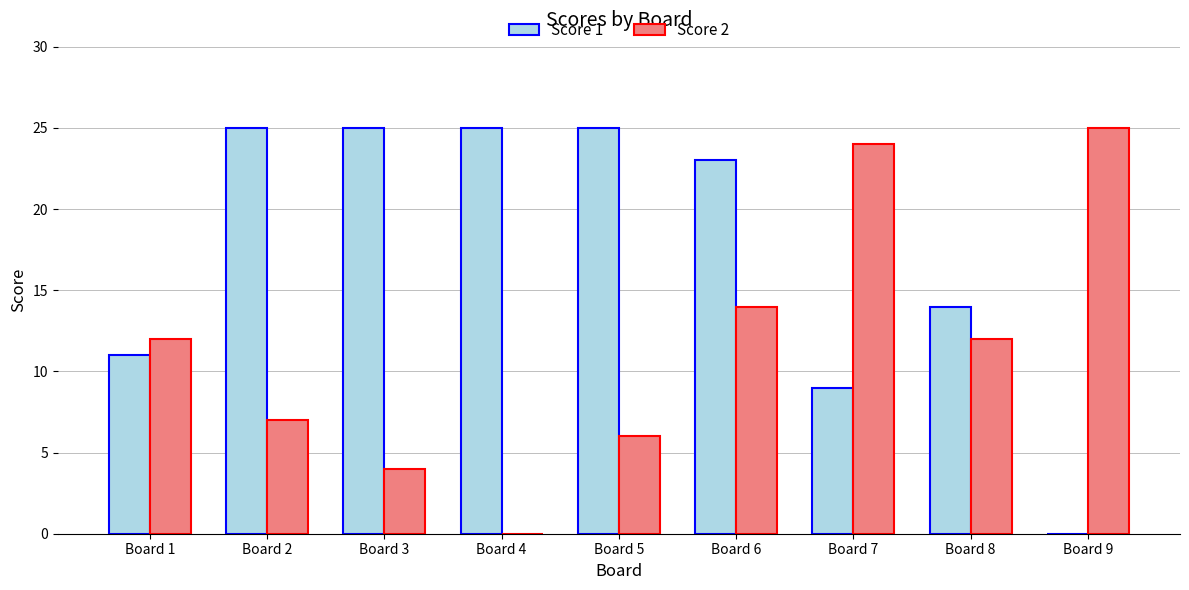

What are all the series names shown in the legend?

Score 1, Score 2